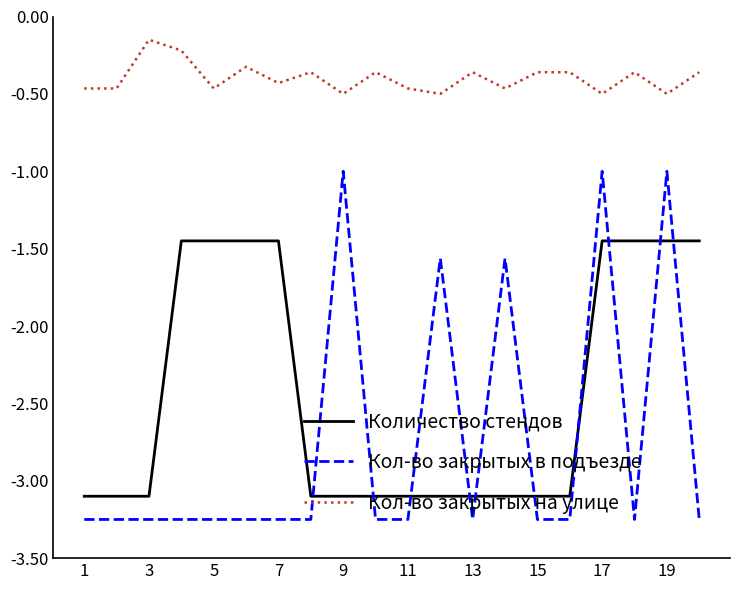

How many lines are shown in the chart?

3